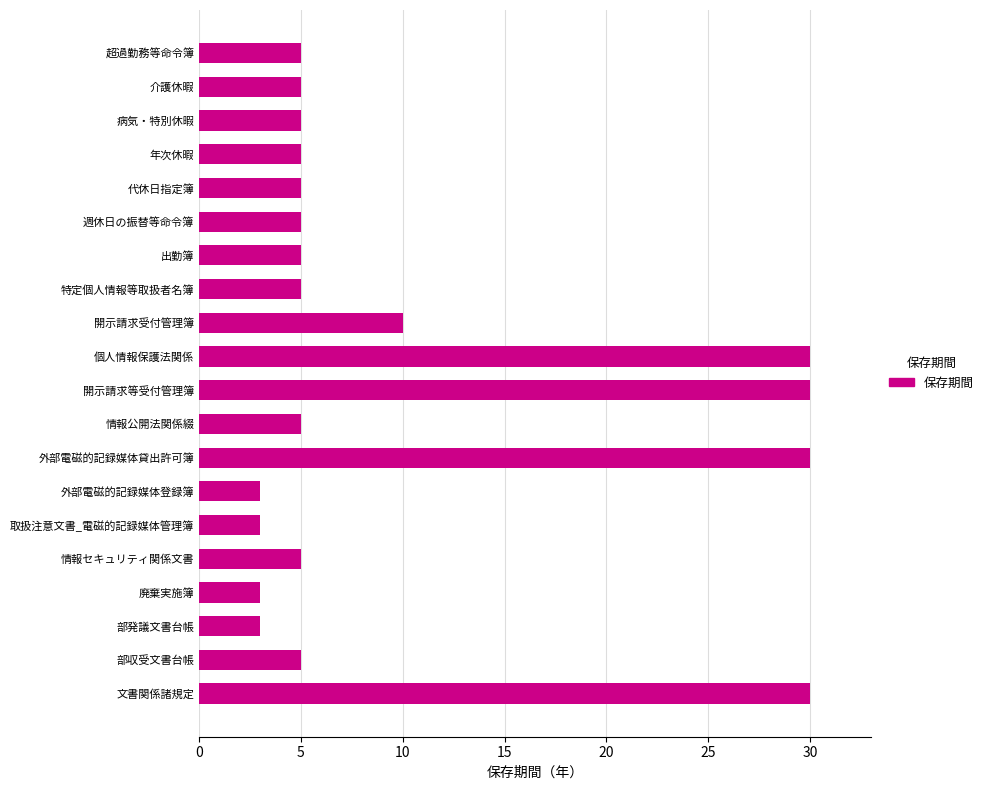

What is the approximate value at 廃棄実施簿?

3